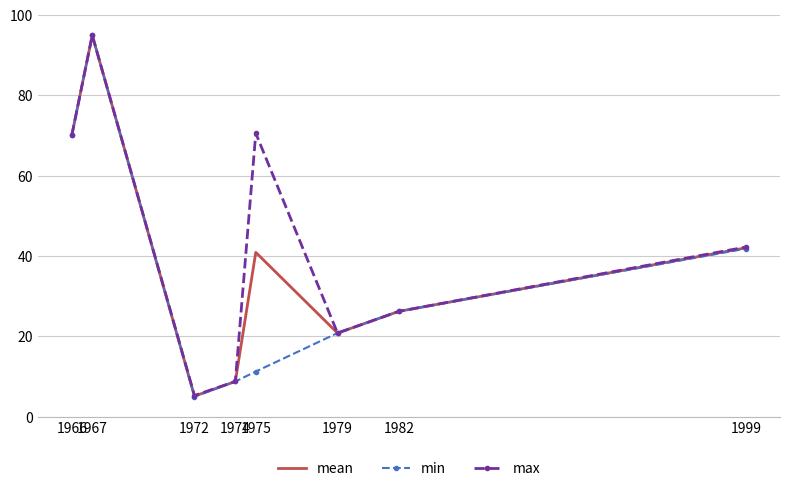

Which series has the largest range (max minus min)?

min